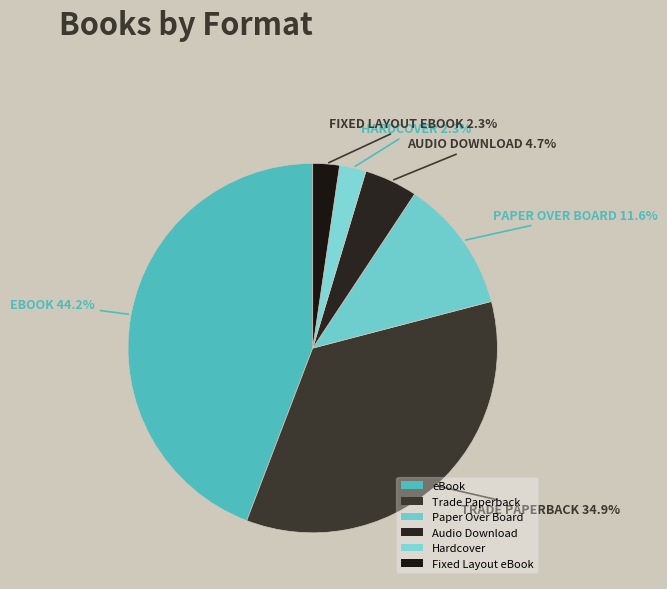

To the nearest percent, what percentage of the pie is Paper Over Board?

12%